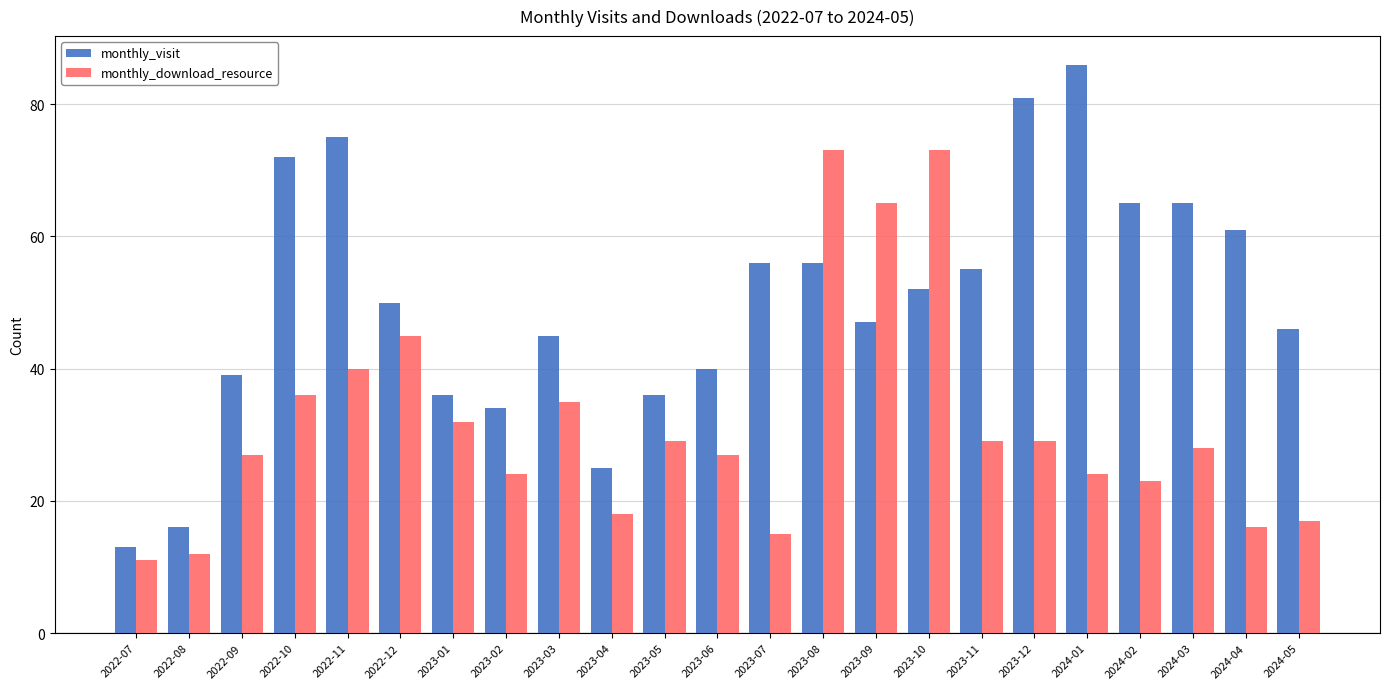

Read the monthly_download_resource value at 2022-11.

40